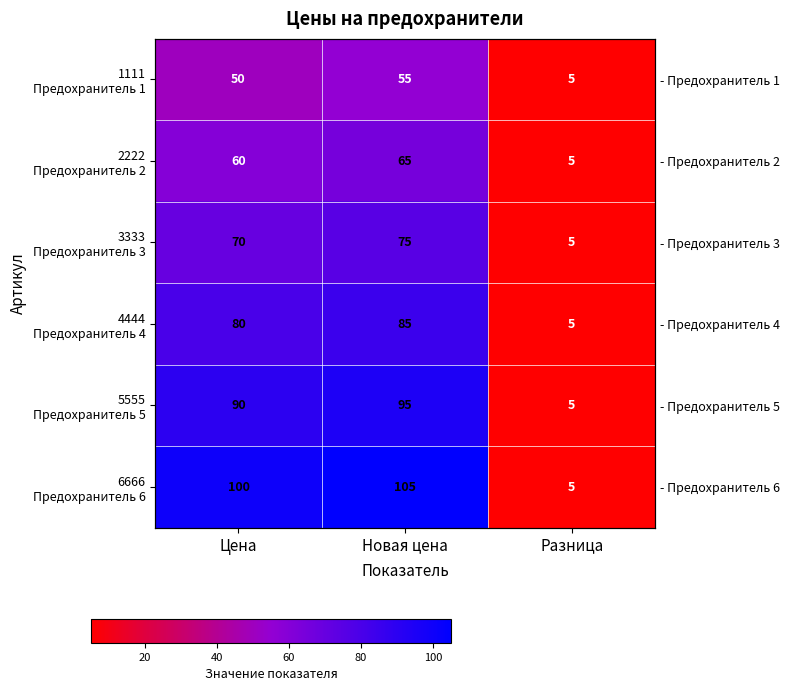

What is the difference between the 6666 Предохранитель 6 values at Разница and Новая цена?

100